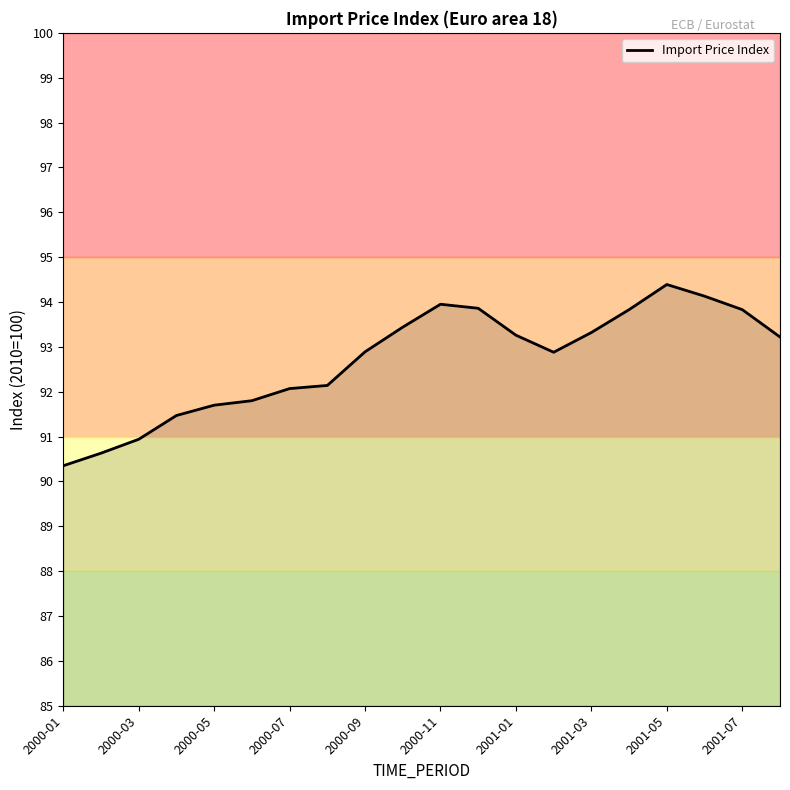

How many lines are shown in the chart?

1